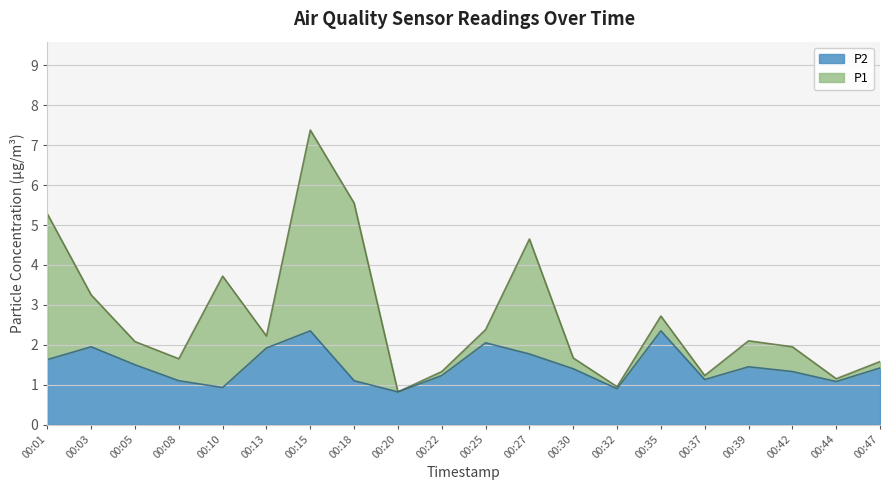

At how many categories does at least one series exceed 2?

11